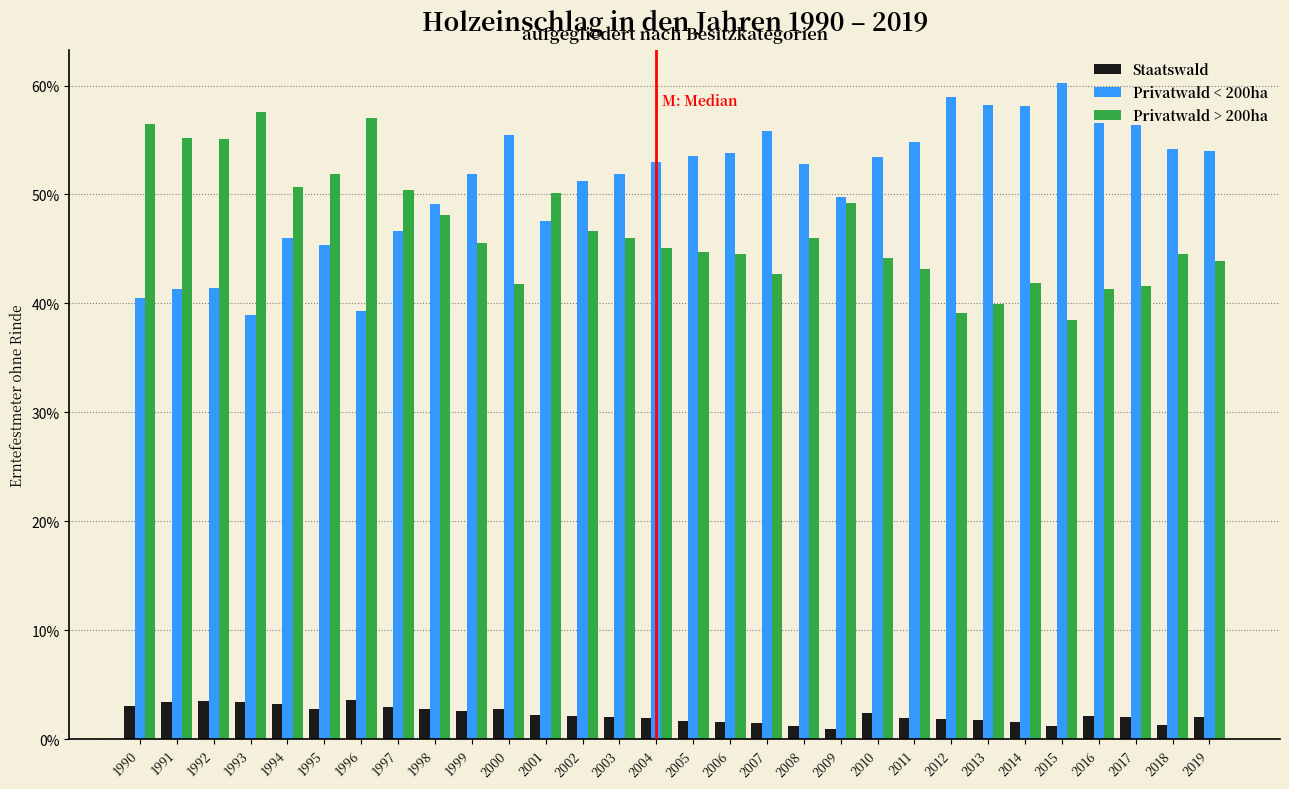

What is the difference between the highest and lowest values at 2013?

56.4